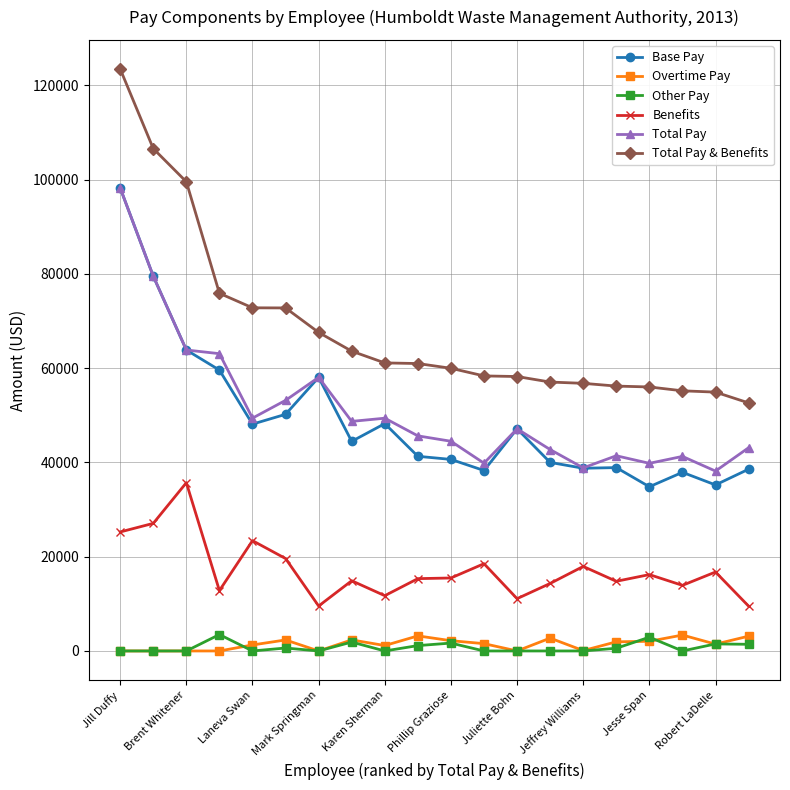

True or false: Other Pay and Total Pay intersect in this chart.

False